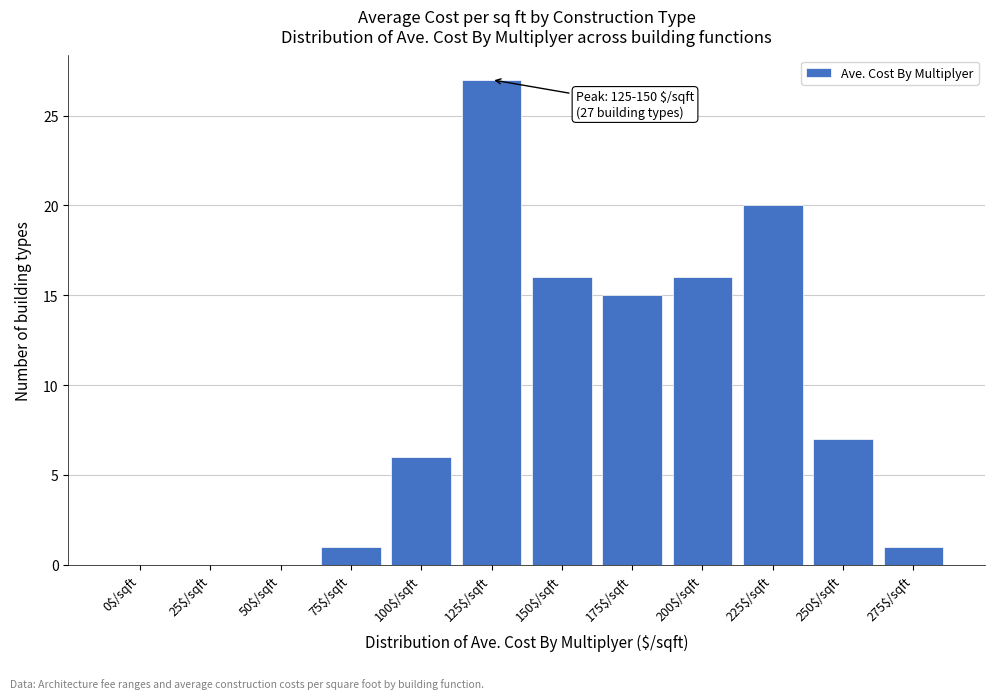

What is the sum of all values?

109